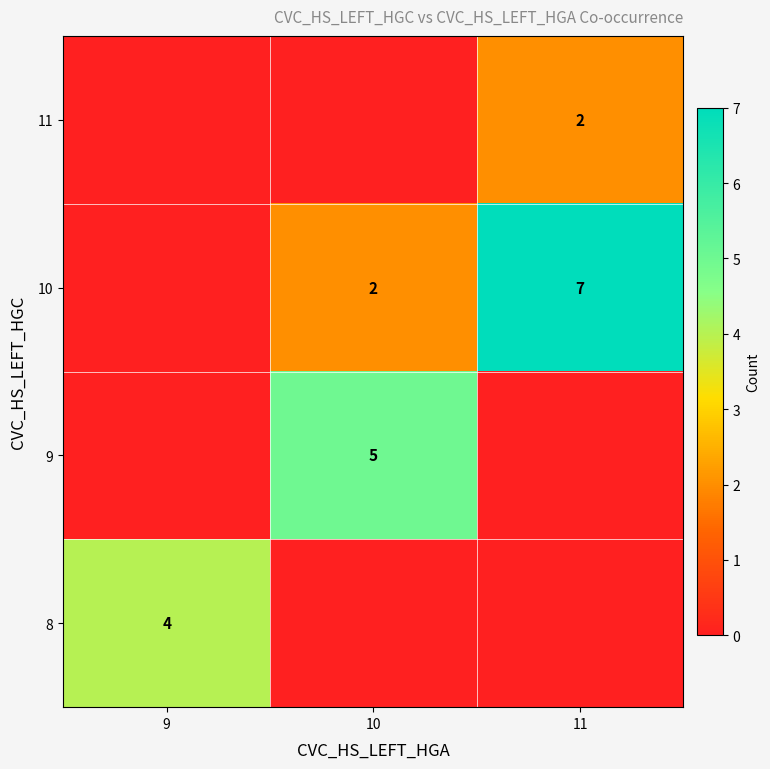

What is the difference between the maximum and second lowest values in the row_3 series?

2